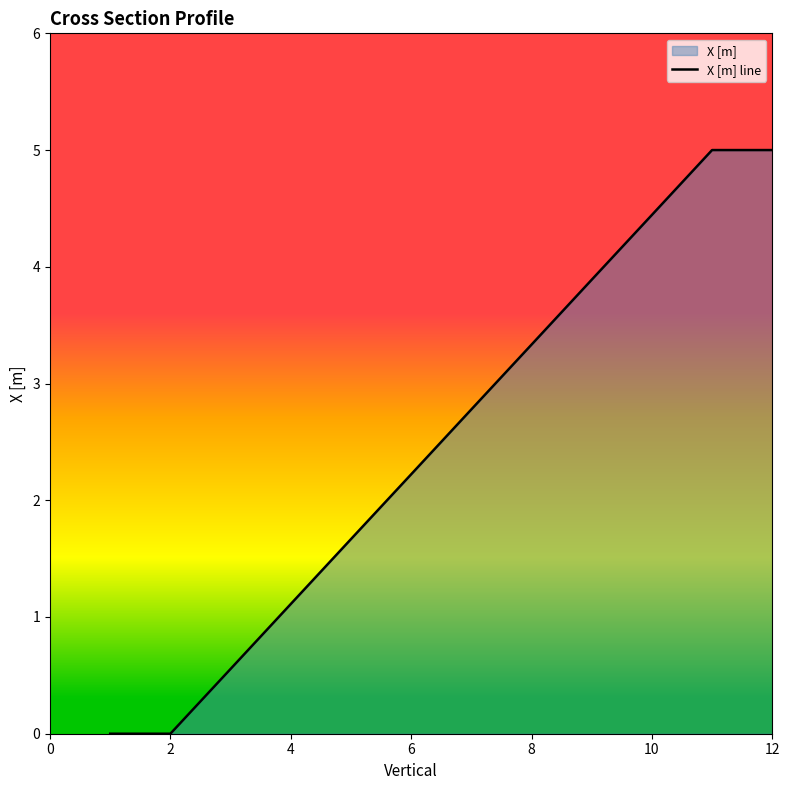

Reading left to right, list all the values displayed in this chart.

0.0	0.0	0.6	1.1	1.7	2.2	2.8	3.3	3.9	4.4	5.0	5.0